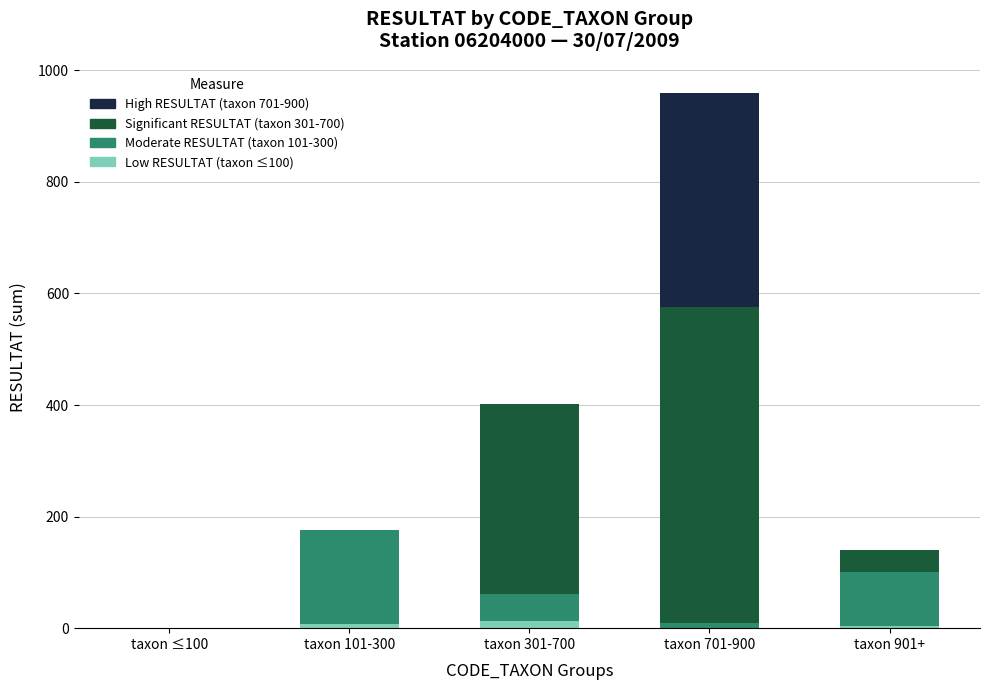

At which category is the sum across all series the highest?

taxon 701-900